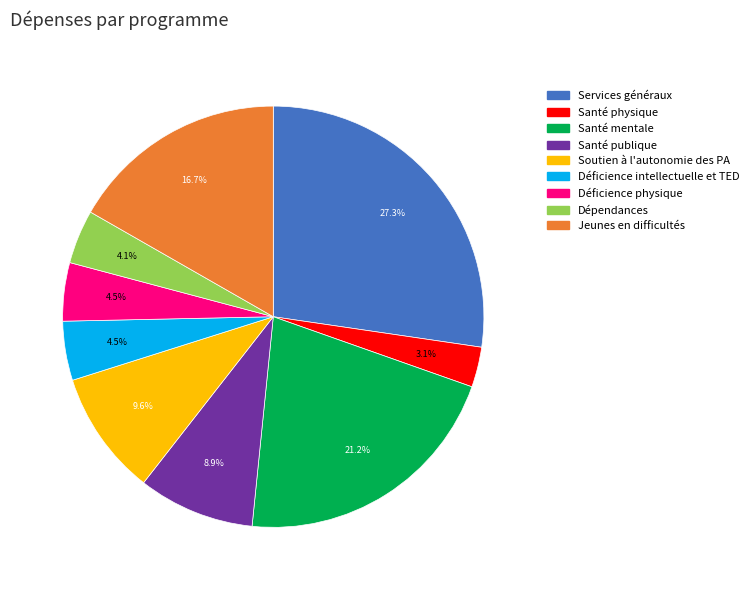

What percentage is the Santé physique slice, to the nearest percent?

3%